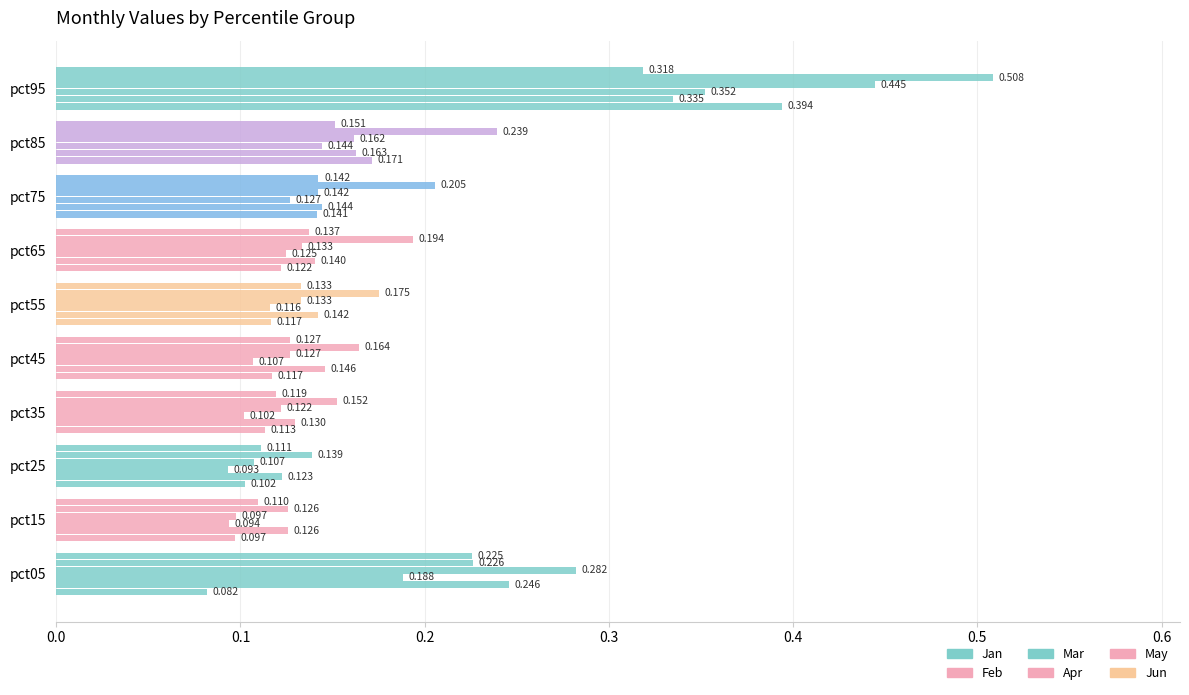

What position from the left is 0.0?

1